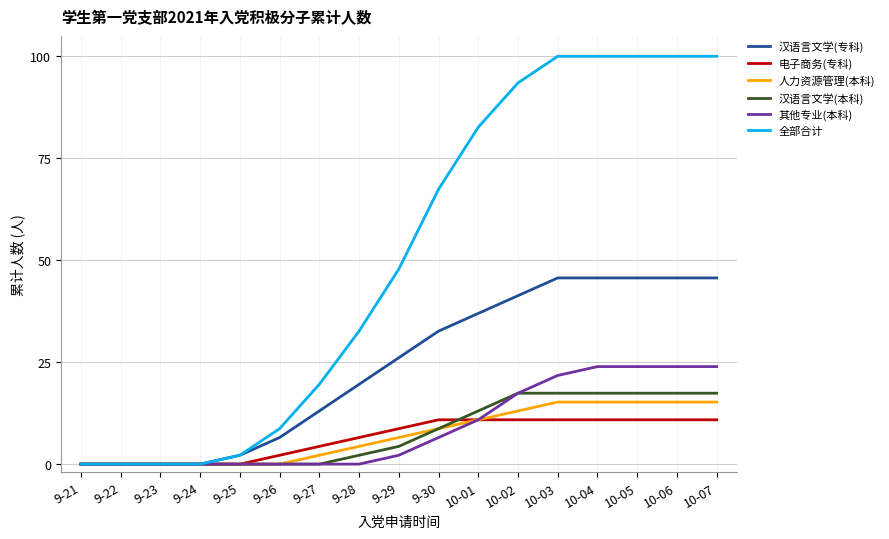

At which label is 全部合计 closest to 50?

9-29